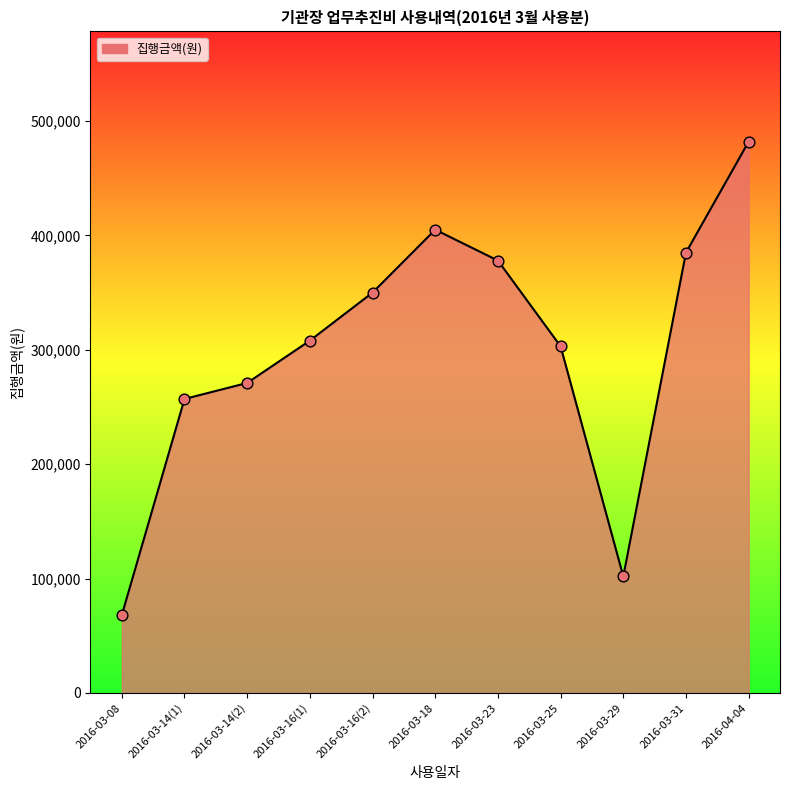

What is the ratio of the value at 2016-03-29 to the value at 2016-03-25?

0.3